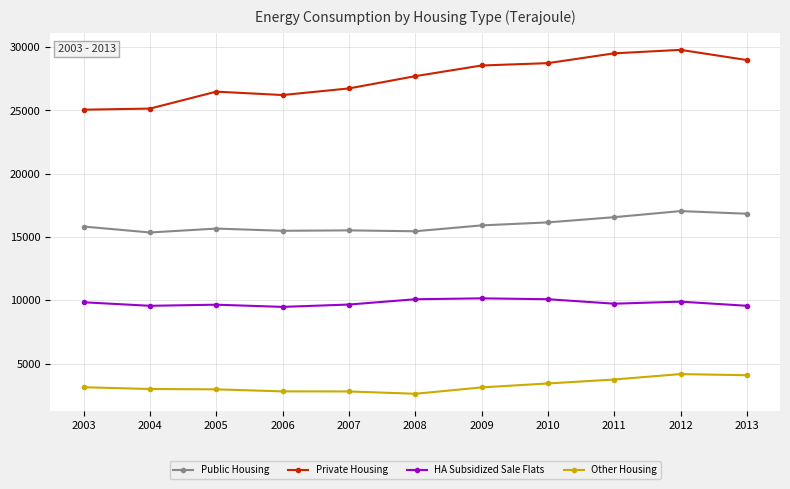

What is the value of the Public Housing point at the 6th from the left?

15451